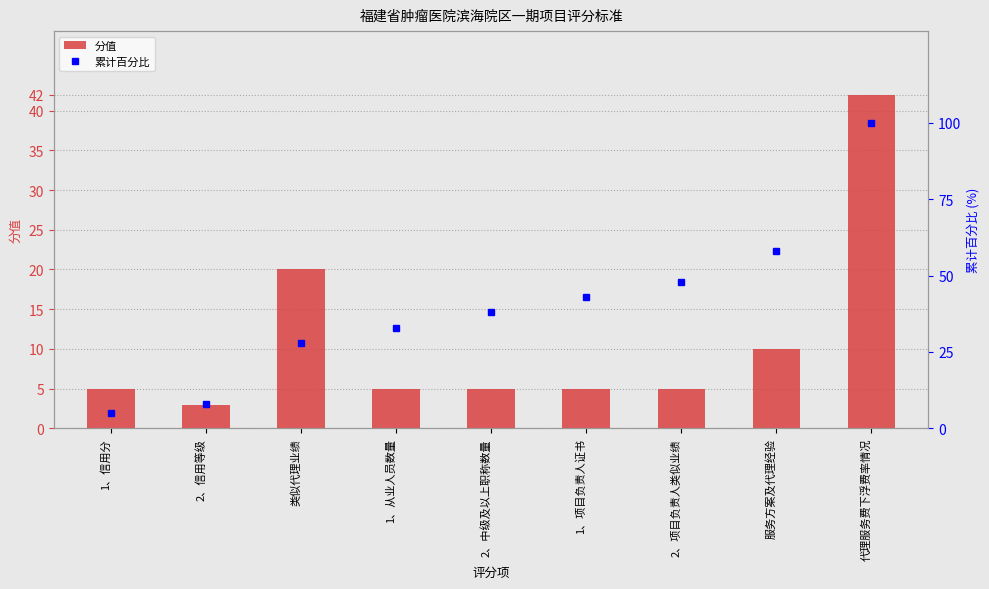

List the series in order of their peak value, lowest first.

分值, 累计百分比